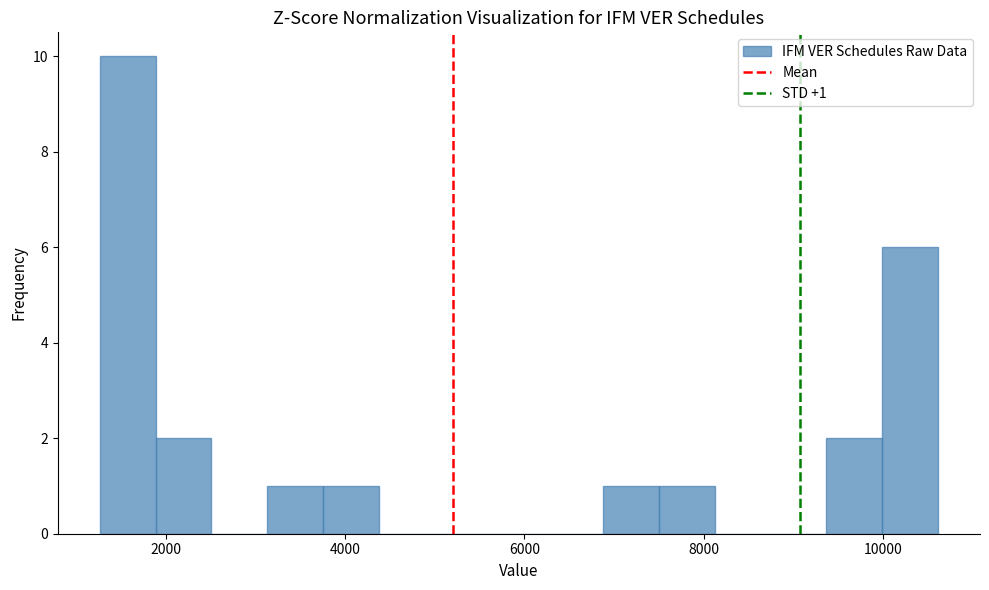

Read against the x-axis, roughly where is the centre of the tallest bar?

1600